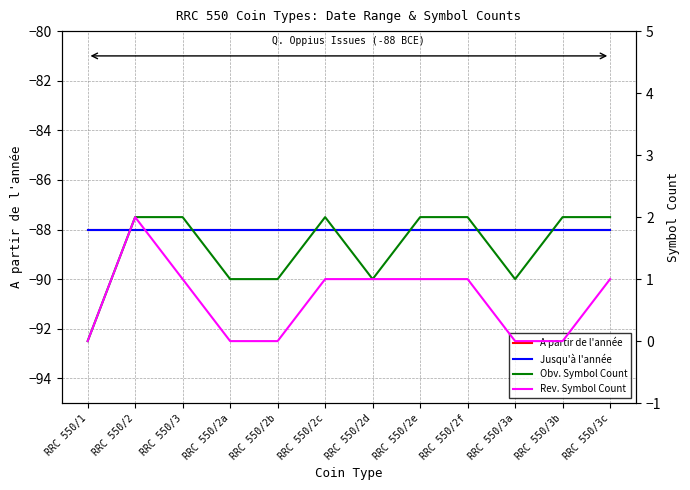

What position from the left is RRC 550/3?

3